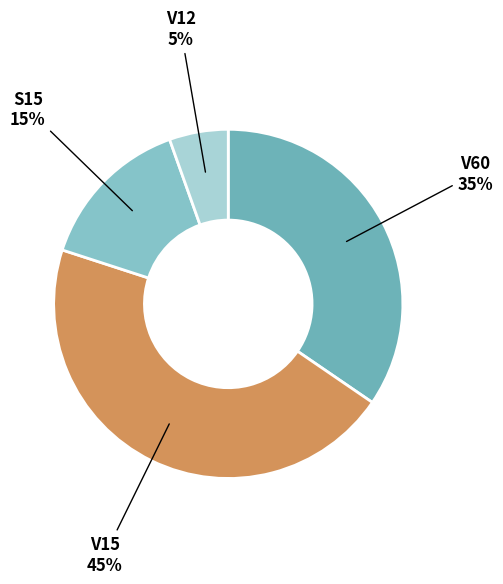

Is the sum of V15 and S15 greater than half?

Yes